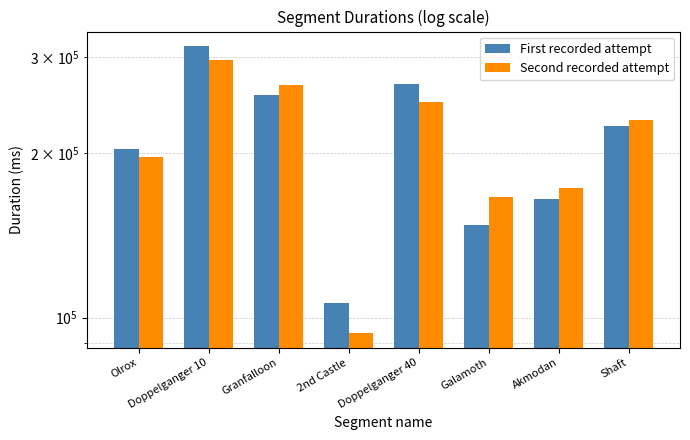

Which series has the largest range (max minus min)?

First recorded attempt